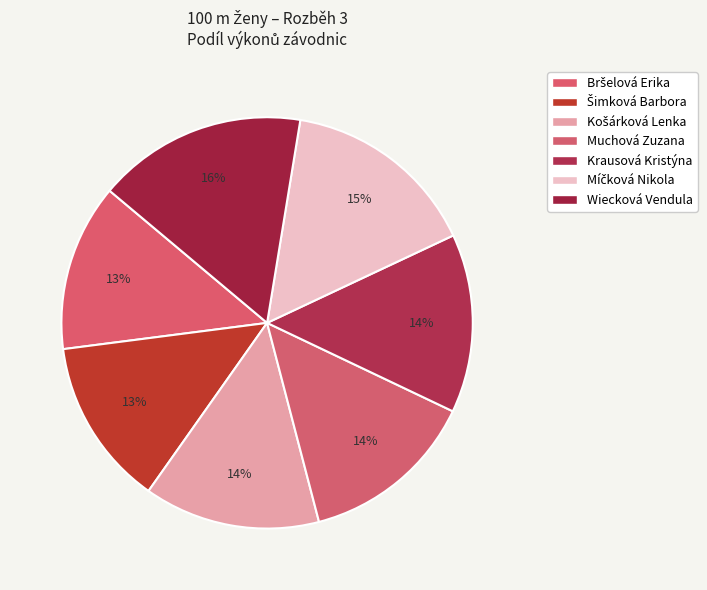

Which slice is the smallest?

Bršelová Erika